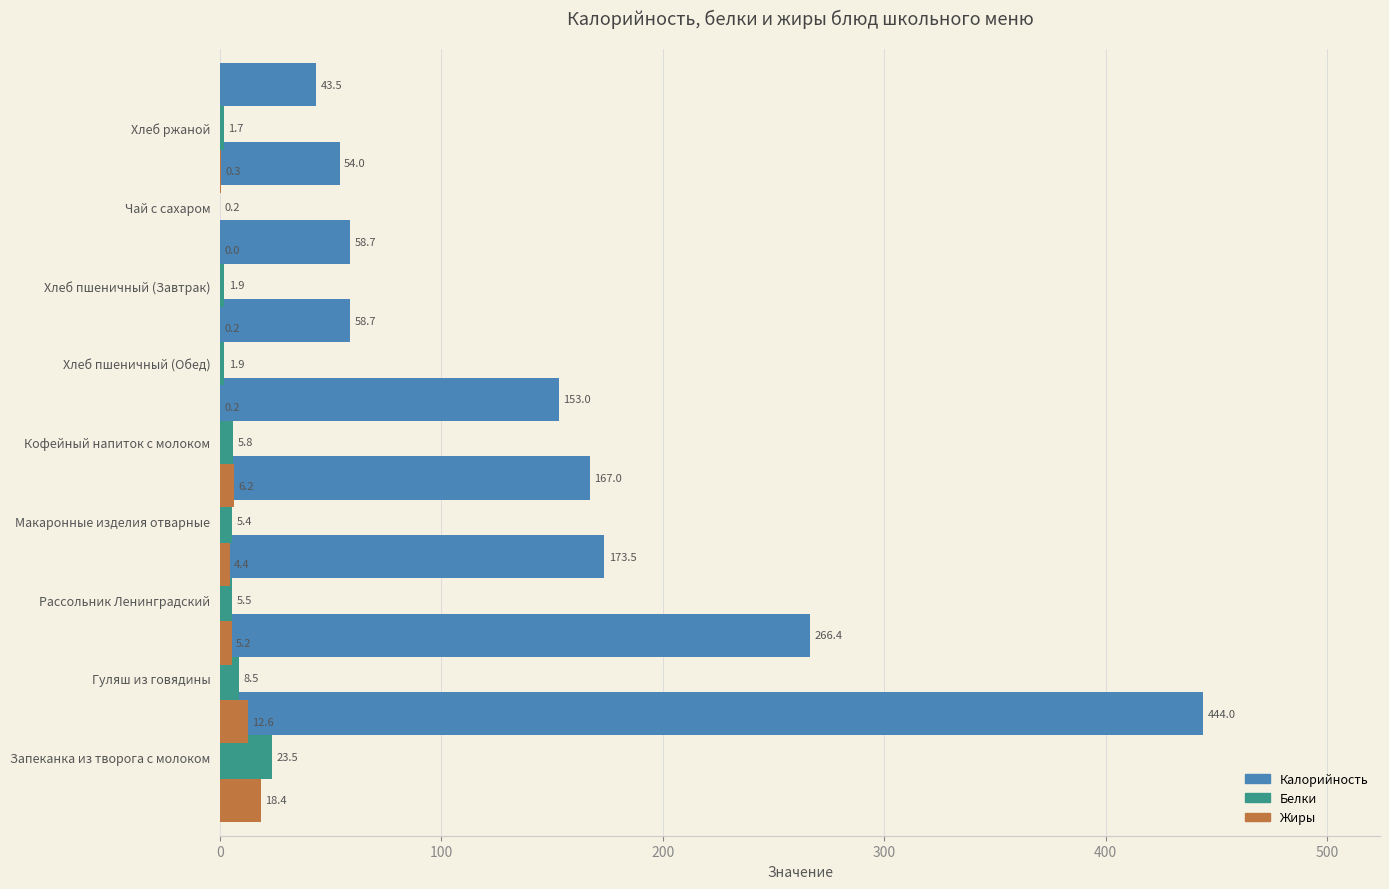

What are all the series names shown in the legend?

Калорийность, Белки, Жиры